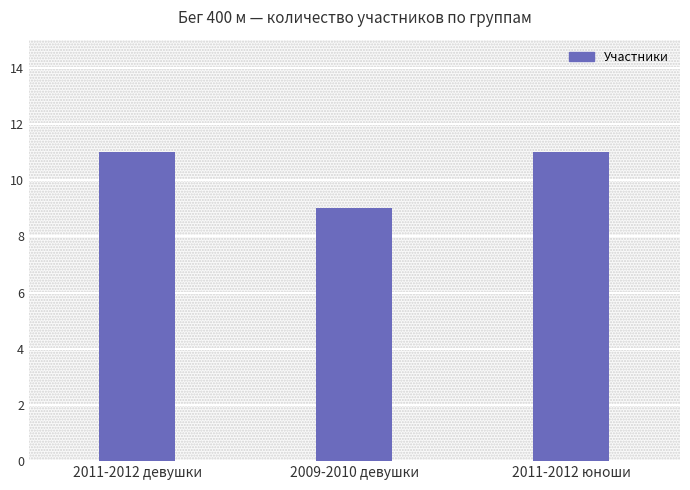

The chart shows a value of 5 at 2011-2012 девушки. True or false?

False